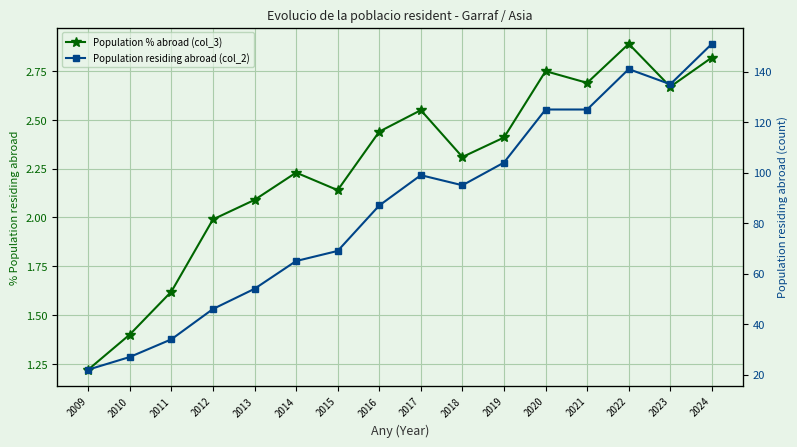

At how many categories does at least one series exceed 105?

5